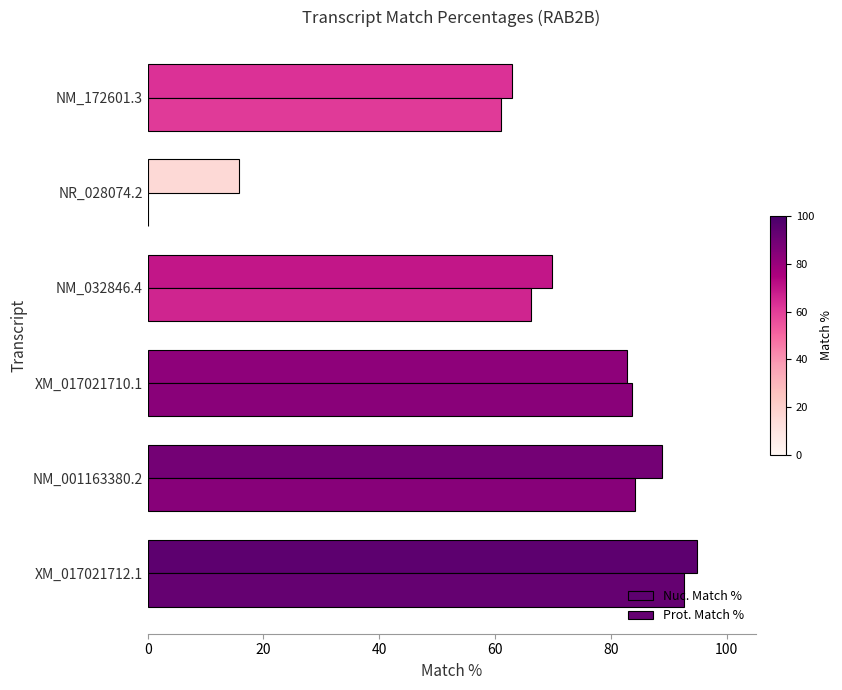

Count the number of categories in the chart.

6